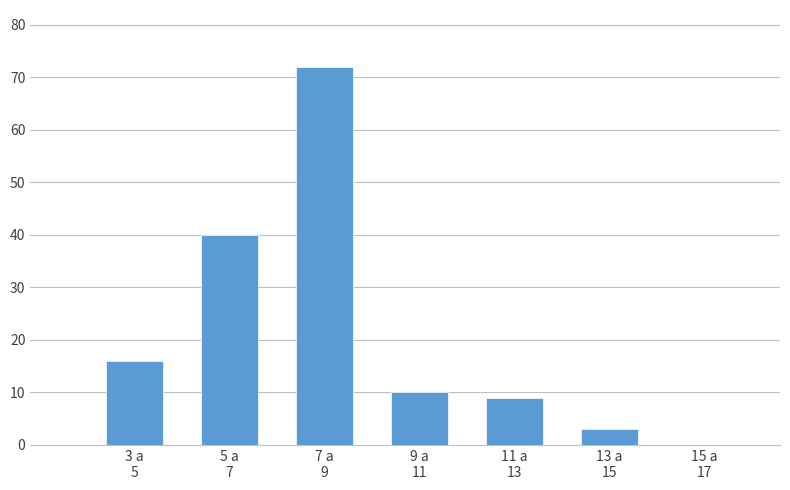

What is the sum of all values?

150